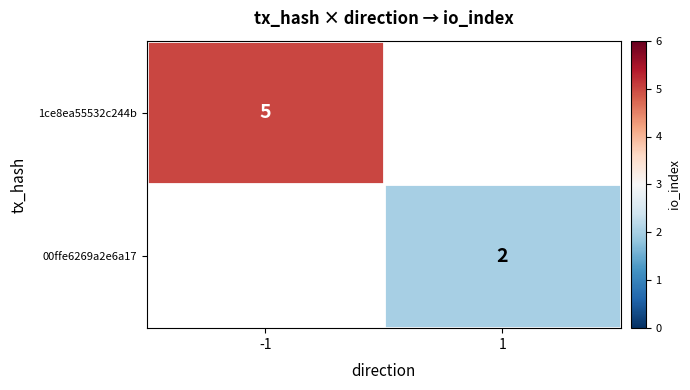

True or false: 00ffe6269a2e6a17 has a value of 2 at 1.

True